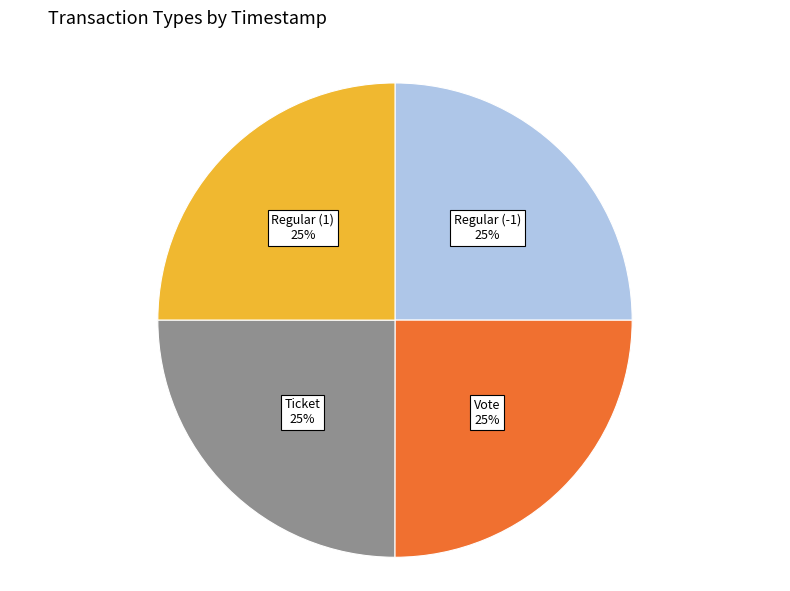

Approximately how many times larger is the value at Ticket compared to Regular (1)?

1.0